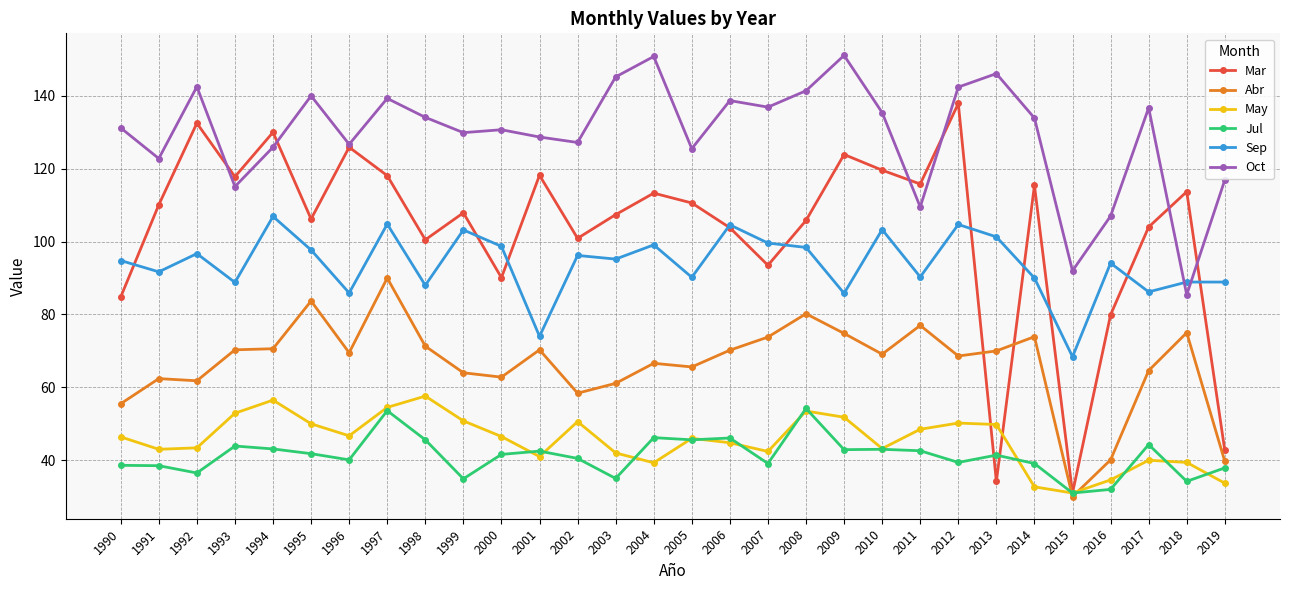

In May, how many points are higher than both neighbors (excluding endpoints)?

7